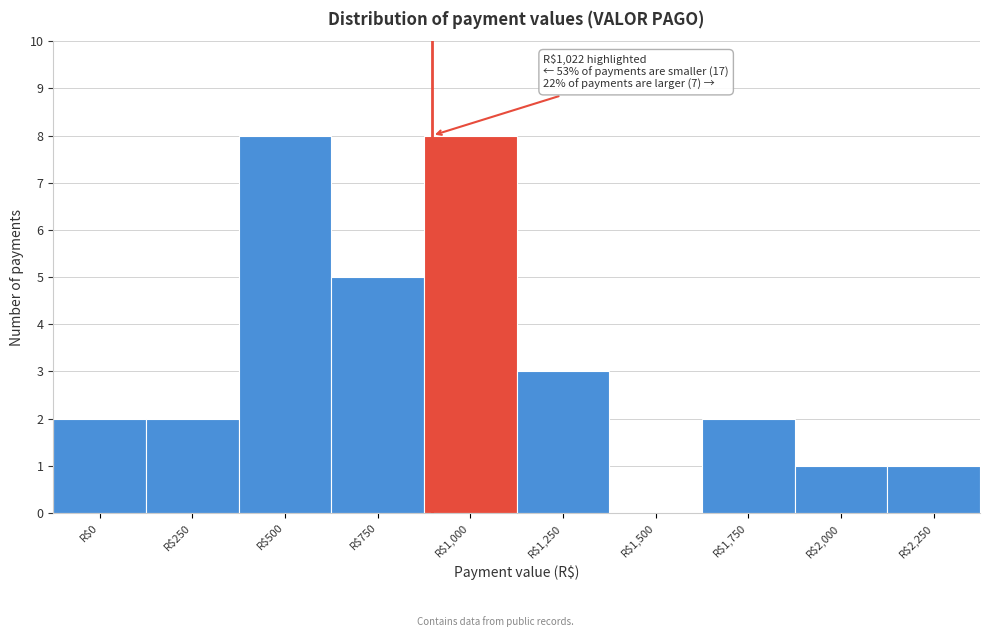

What is the maximum value shown in the chart?

8